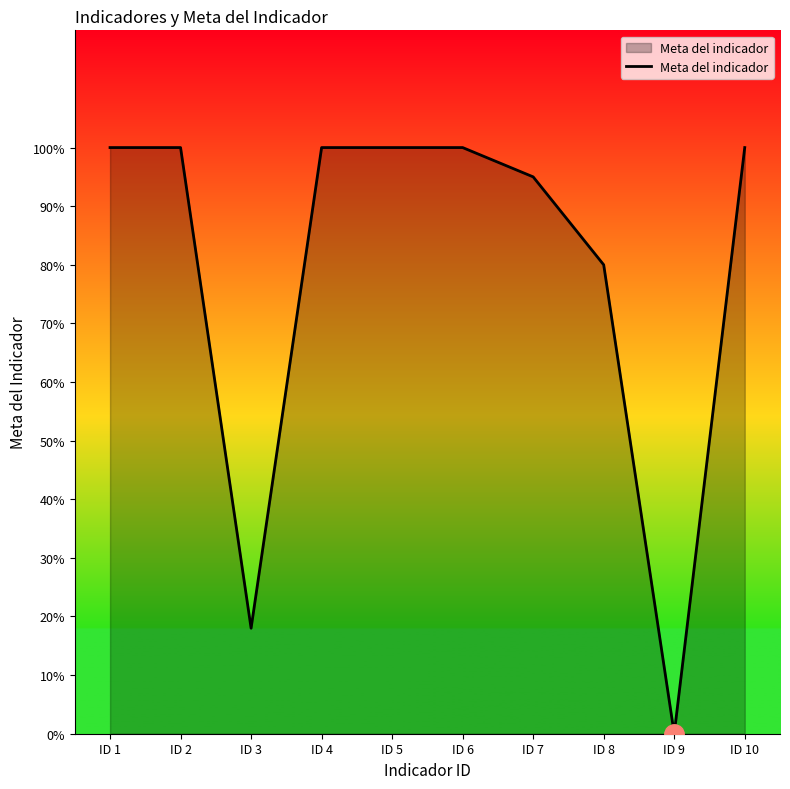

What is the sum of all values?

7.9